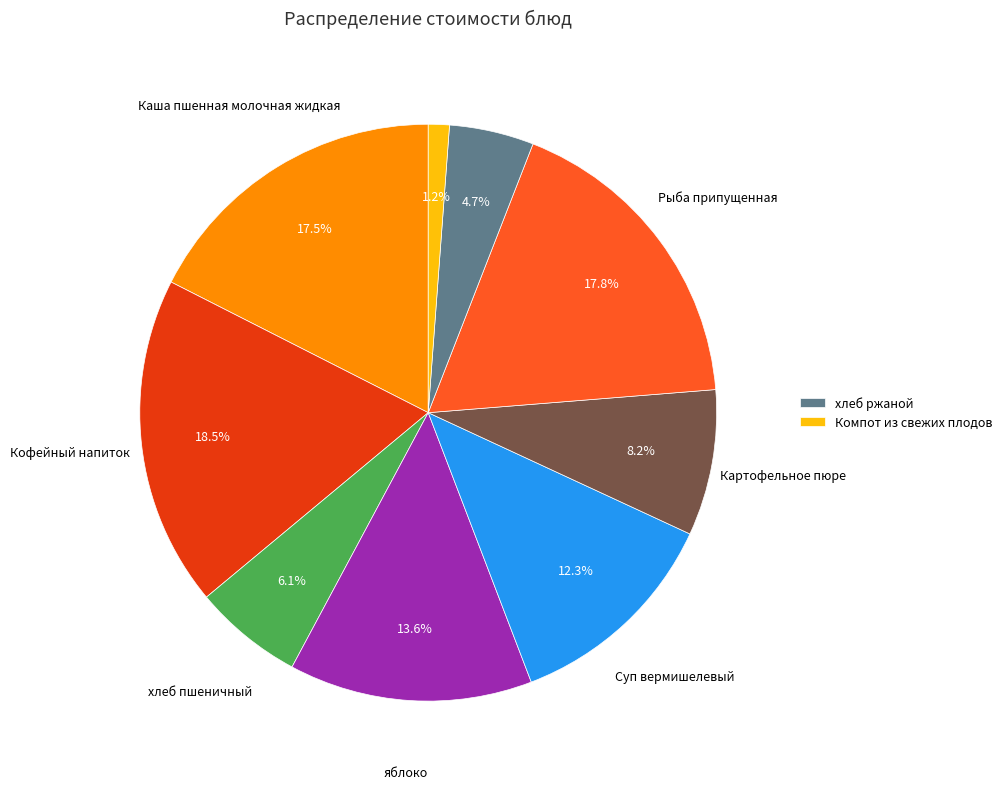

Does any single category account for the majority?

No